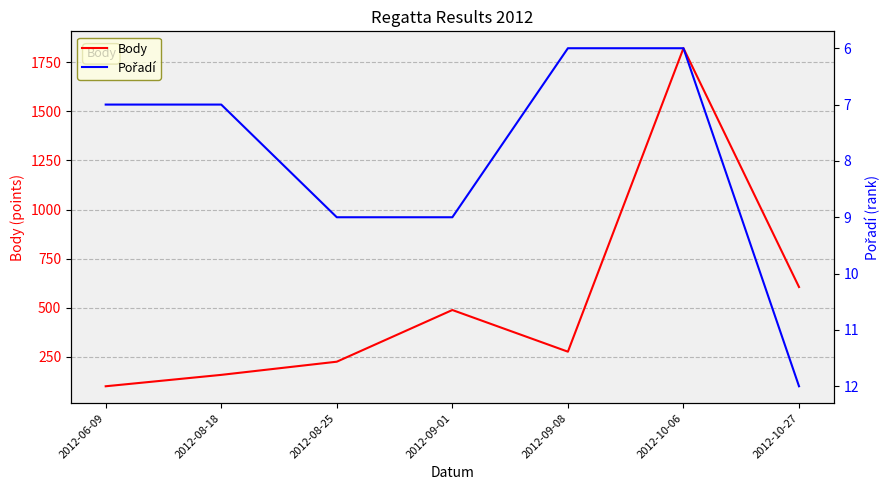

What is the lowest value of the Body series?

101